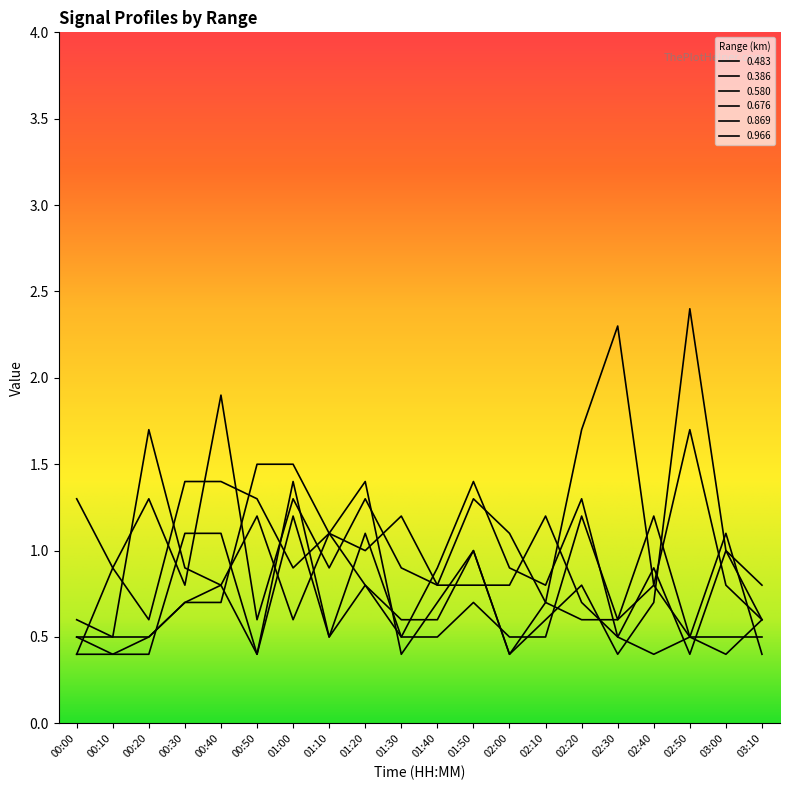

Reading left to right, transcribe all the data shown in this chart.

0.483: 1.3	0.9	1.3	0.8	1.9	0.6	1.3	0.9	1.3	0.9	0.8	0.8	0.8	1.2	0.7	0.5	0.4	0.5	0.5	0.5
0.386: 0.5	0.5	1.7	0.9	0.8	1.2	0.6	1.1	0.8	0.6	0.6	1.0	0.4	0.7	1.7	2.3	0.8	1.7	0.8	0.6
0.580: 0.5	0.4	0.5	0.7	0.8	0.4	1.2	0.5	0.8	0.5	0.9	1.4	0.9	0.8	1.3	0.5	0.9	0.4	1.0	0.8
0.676: 0.4	0.4	0.4	1.1	1.1	0.4	1.4	0.5	1.1	0.5	0.5	0.7	0.5	0.5	1.2	0.6	1.2	0.5	0.4	0.6
0.869: 0.6	0.5	0.5	0.7	0.7	1.5	1.5	1.1	1.4	0.4	0.7	1.0	0.4	0.6	0.8	0.4	0.7	2.4	1.0	0.6
0.966: 0.4	0.9	0.6	1.4	1.4	1.3	0.9	1.1	1.0	1.2	0.8	1.3	1.1	0.7	0.6	0.6	0.8	0.5	1.1	0.4